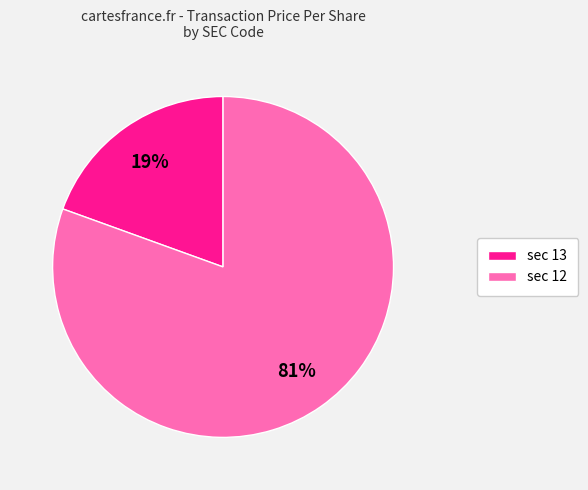

Is there a majority slice in this chart?

Yes